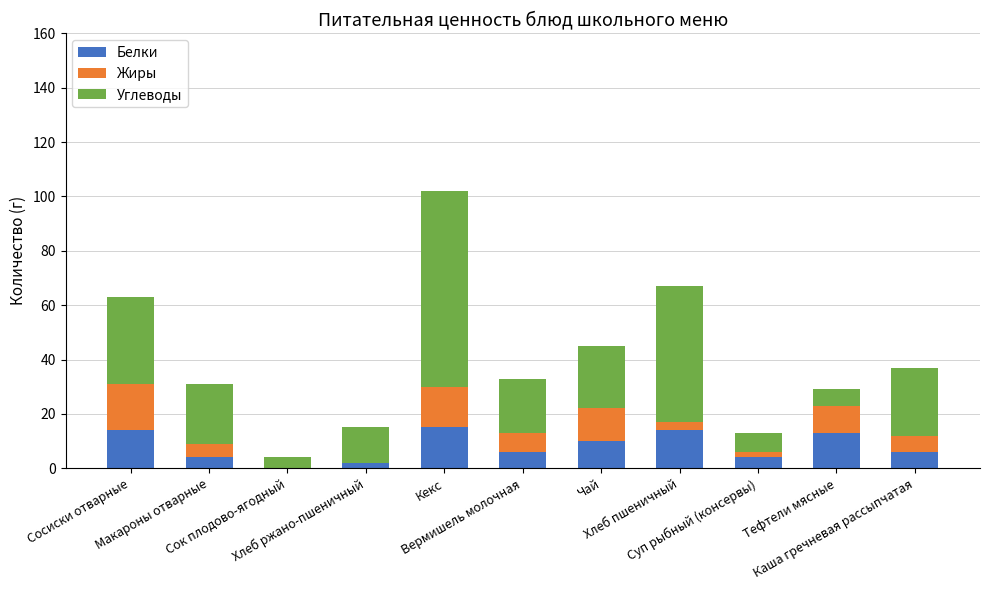

What is the highest value of the Белки series?

15